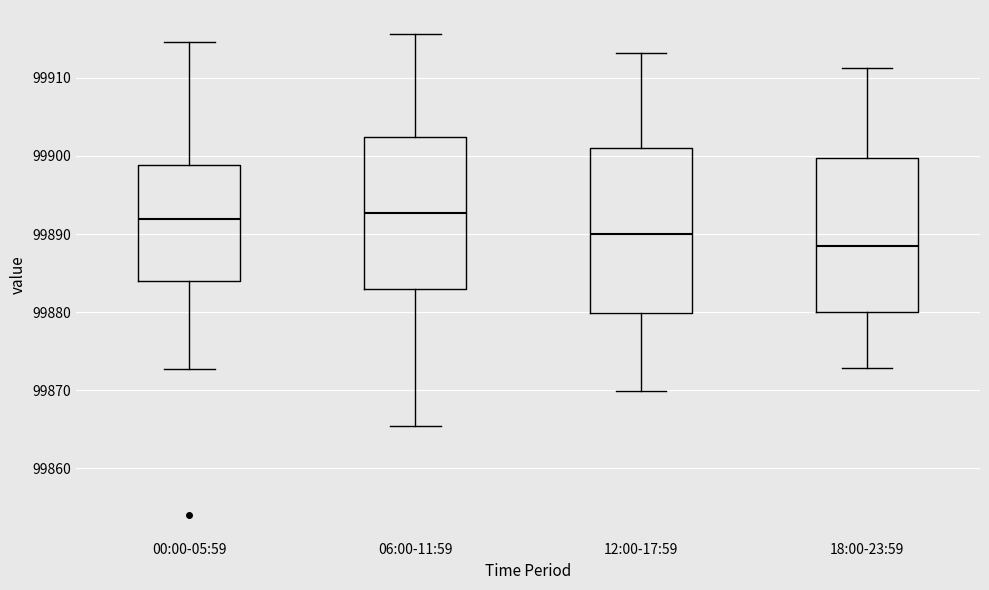

Which box's median line is the lowest?

18:00-23:59